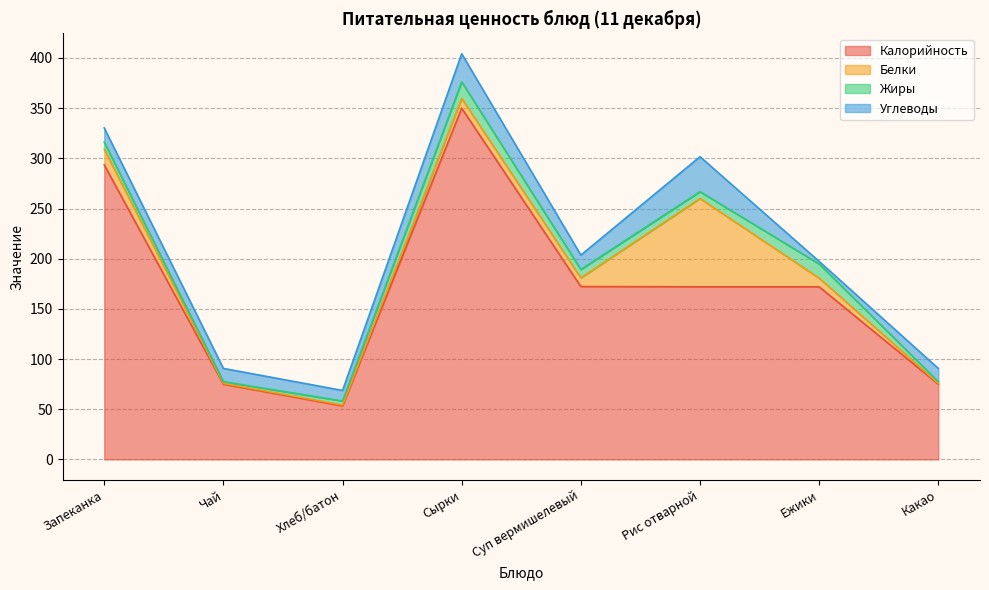

Does the chart have visible grid lines?

Yes